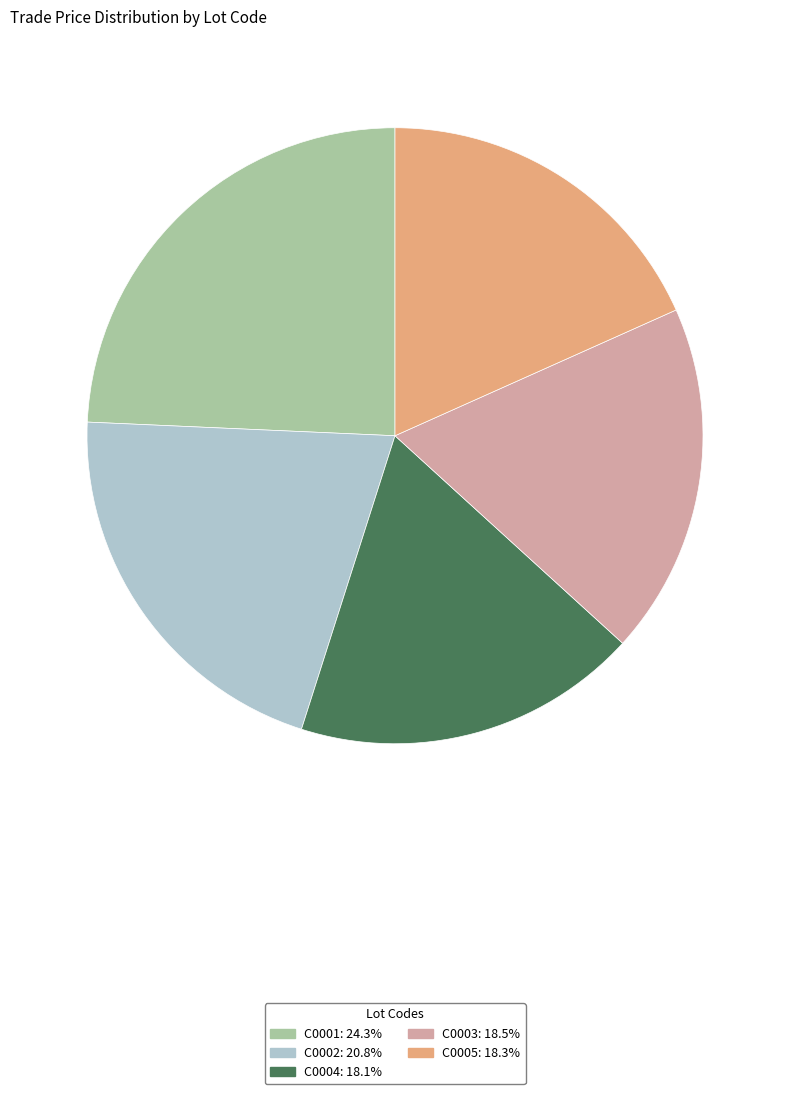

What is the largest slice in the pie chart?

C0001